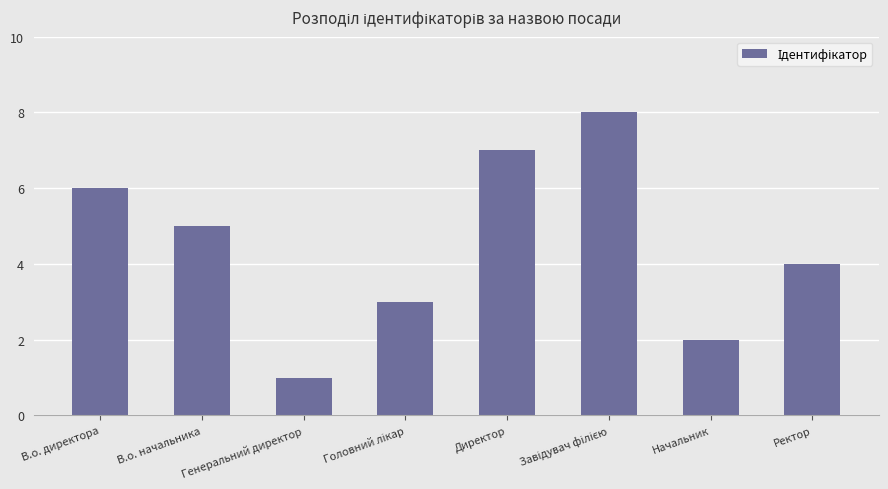

What is the label of the 2nd bar from the left?

В.о. начальника